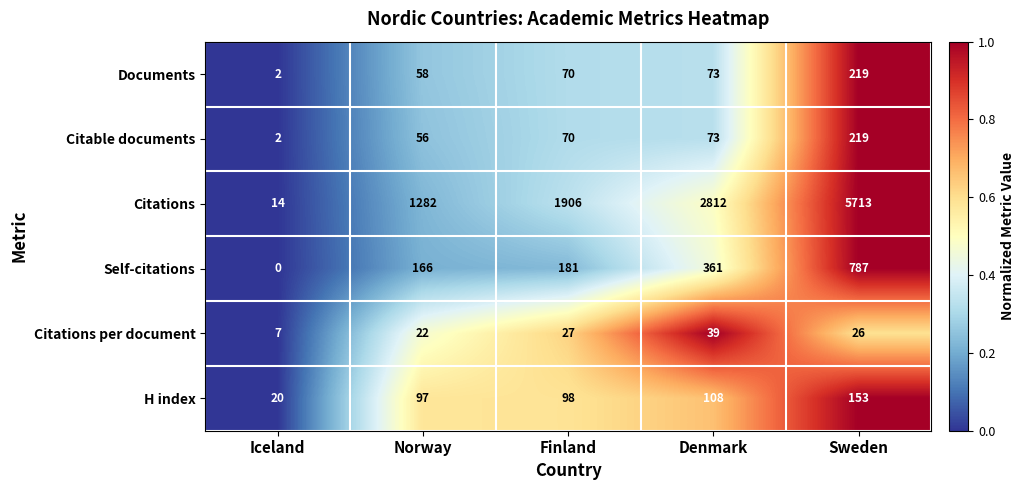

Reading left to right, extract all data points from this chart.

Documents: 2	58	70	73	219
Citable documents: 2	56	70	73	219
Citations: 14	1282	1906	2812	5713
Self-citations: 0	166	181	361	787
Citations per document: 7	22	27	39	26
H index: 20	97	98	108	153